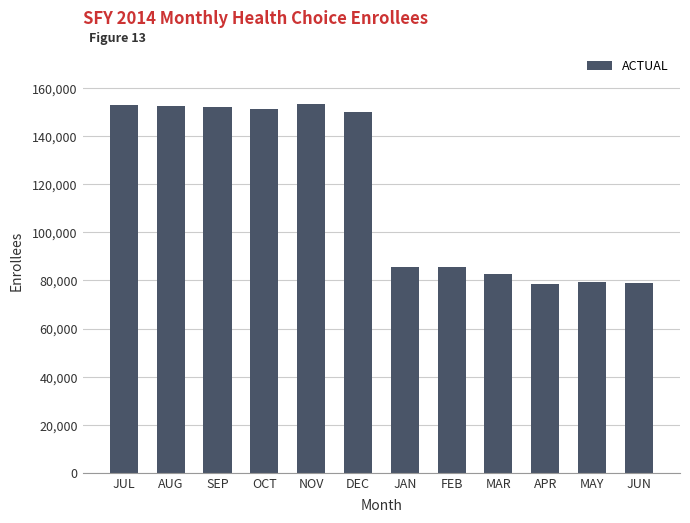

What is the maximum value shown in the chart?

153476